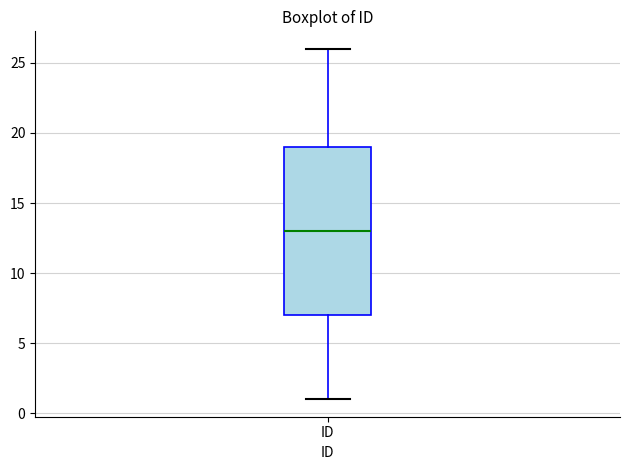

Read this box plot against the y-axis: the position of the median line, the range covered by the box, and the ends of both whiskers. The values are not printed on the chart, so give them approximately, as read against the axis.

median 13, box 7 to 19, whiskers 1 to 26